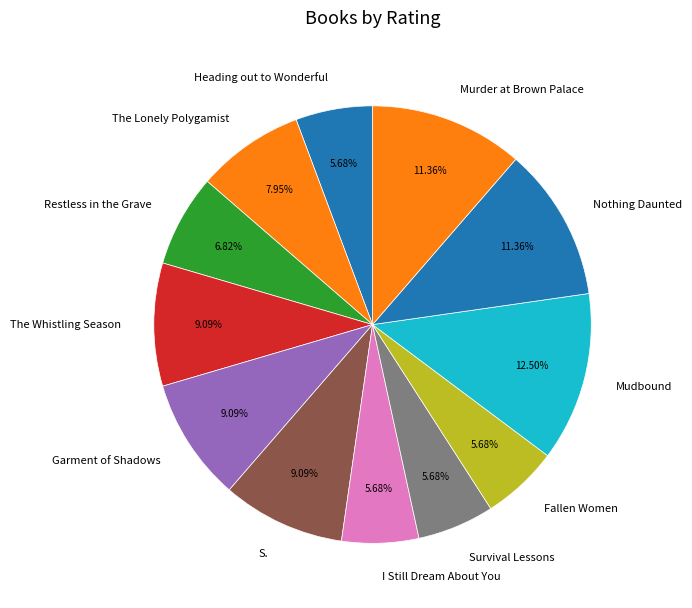

Is it true that Survival Lessons is 21% of the pie?

False